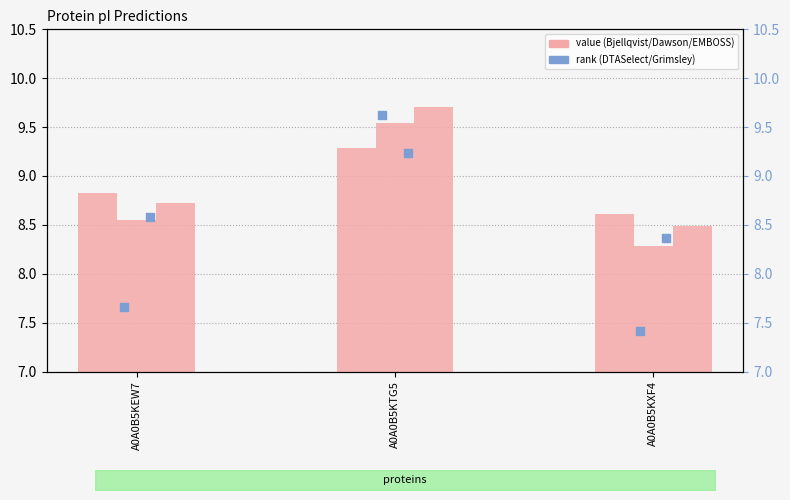

Which series has the widest spread of Y values?

Grimsley